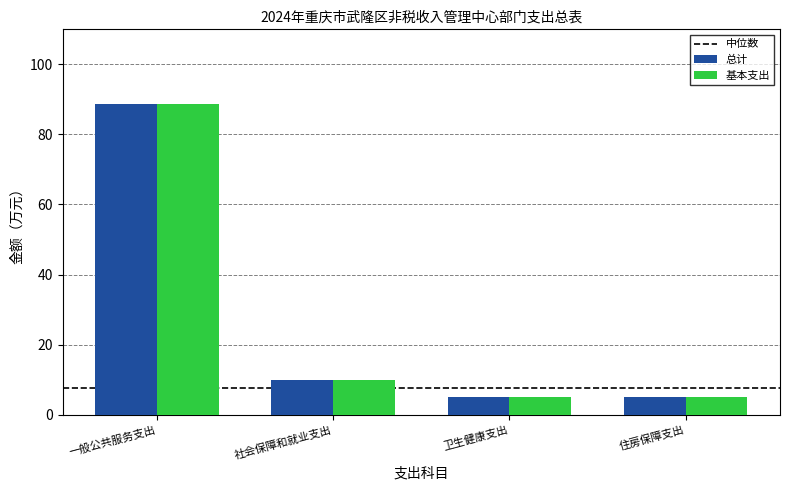

The 基本支出 series shows 5.1 at 卫生健康支出. True or false?

True